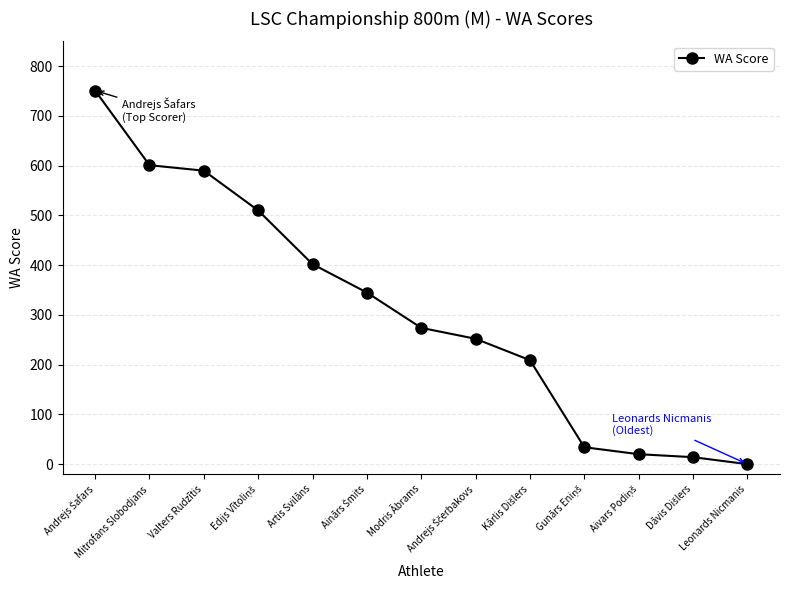

What is the average value?

308